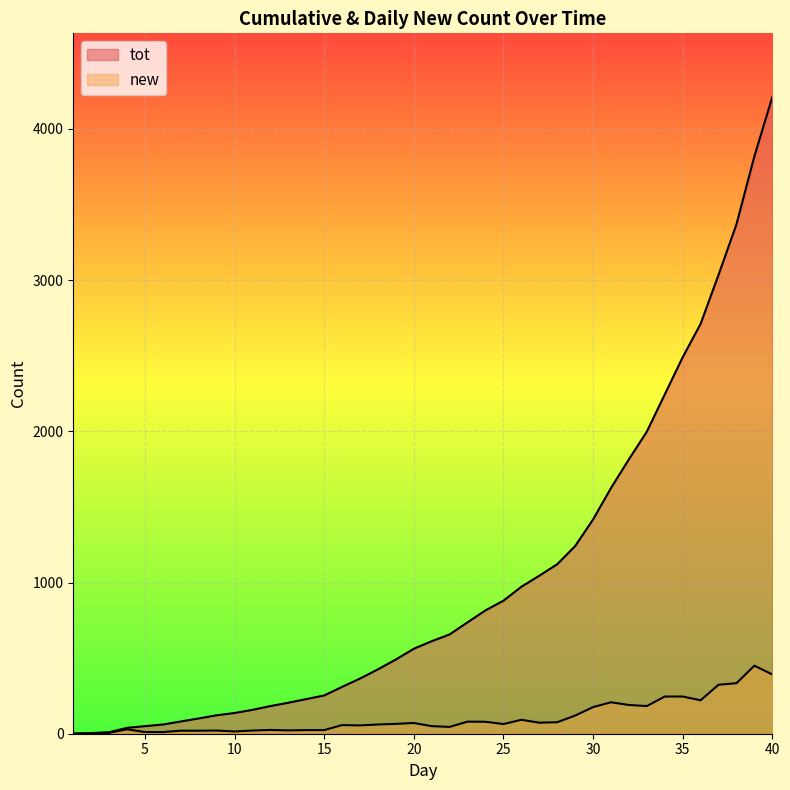

Which label corresponds to the smallest value in the chart?

1